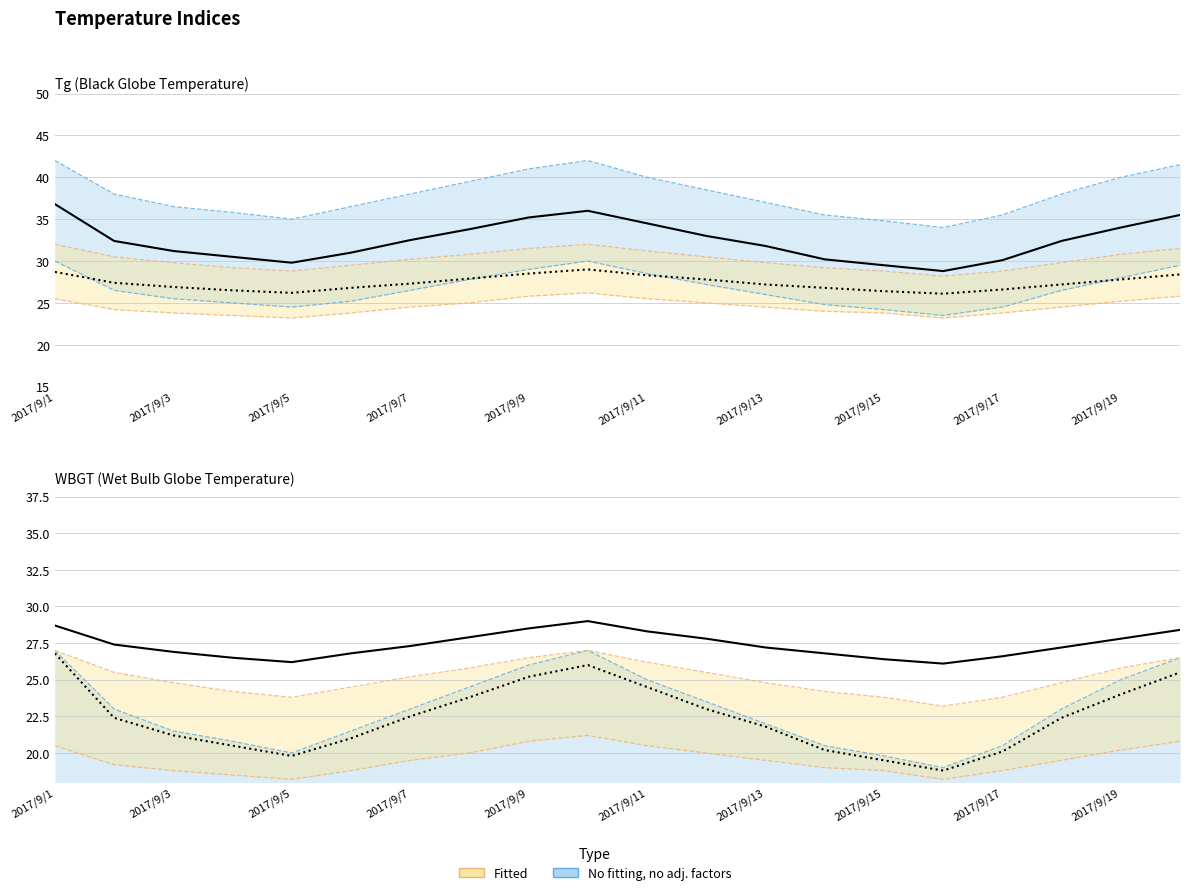

What is the maximum value for Tg?

36.8